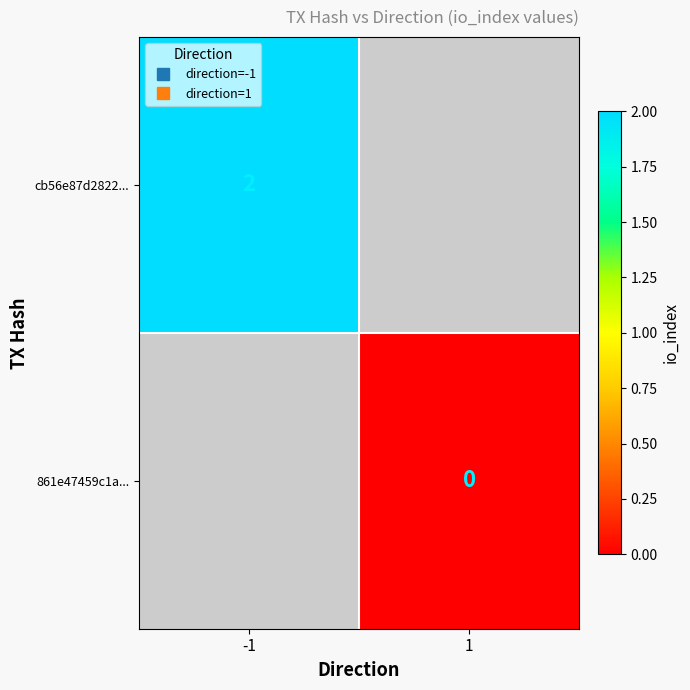

Which series has the widest spread of values?

cb56e87d2822...